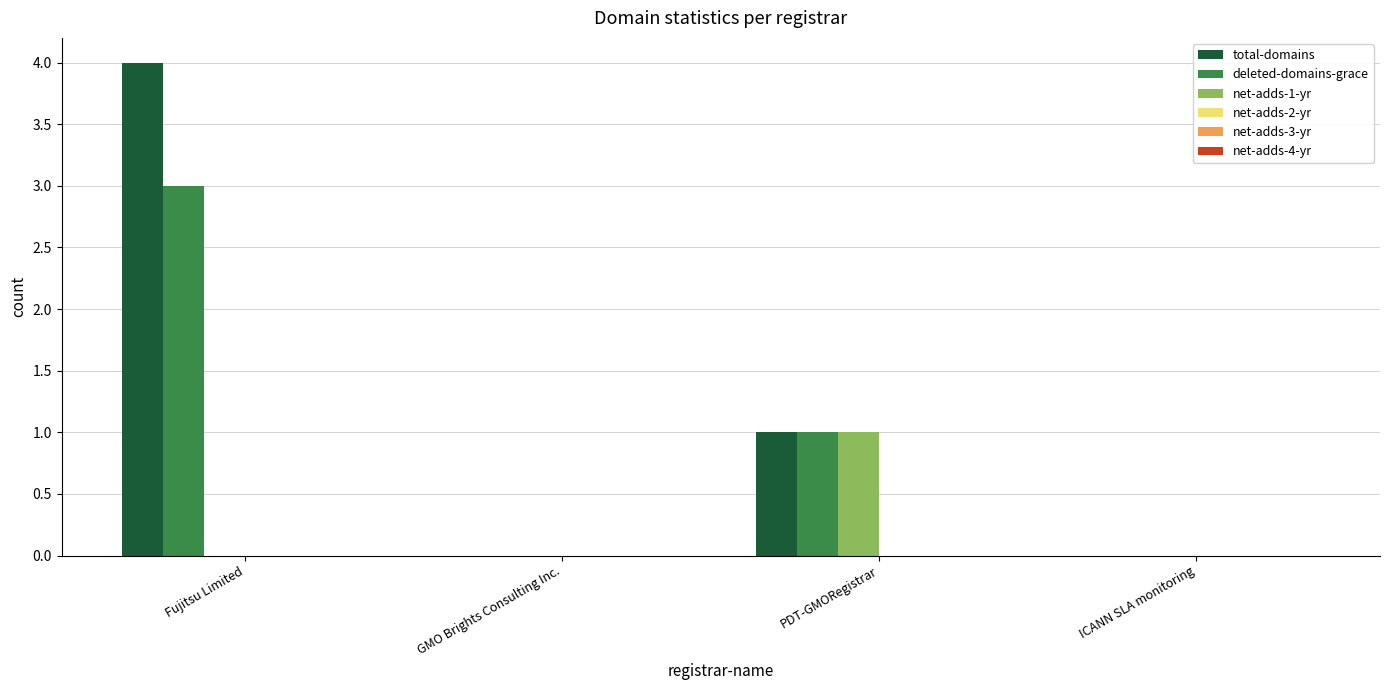

How many data points does each series have?

4